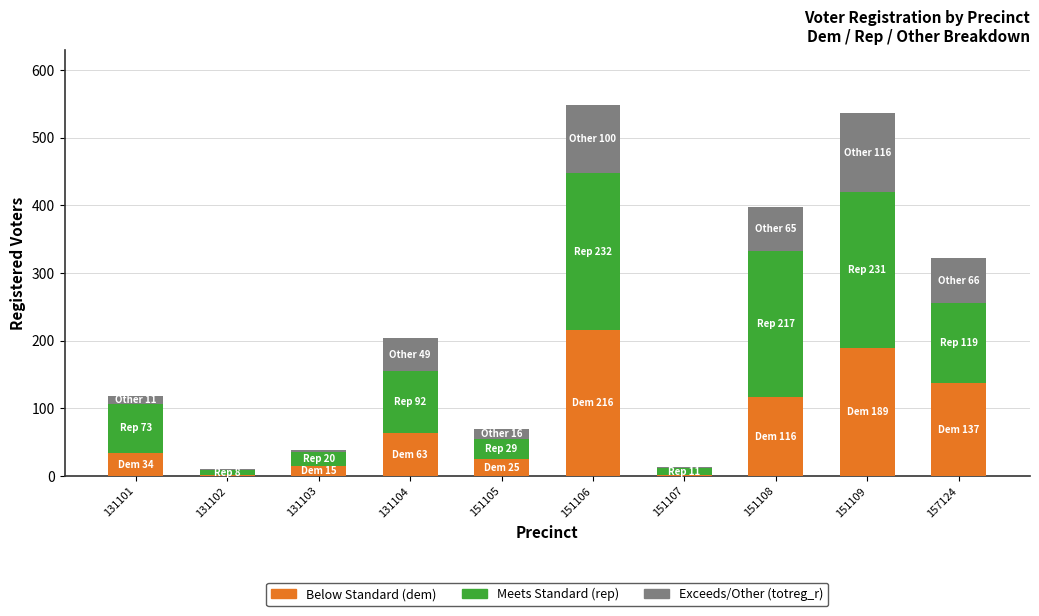

What is the total value across all series at 151105?

70